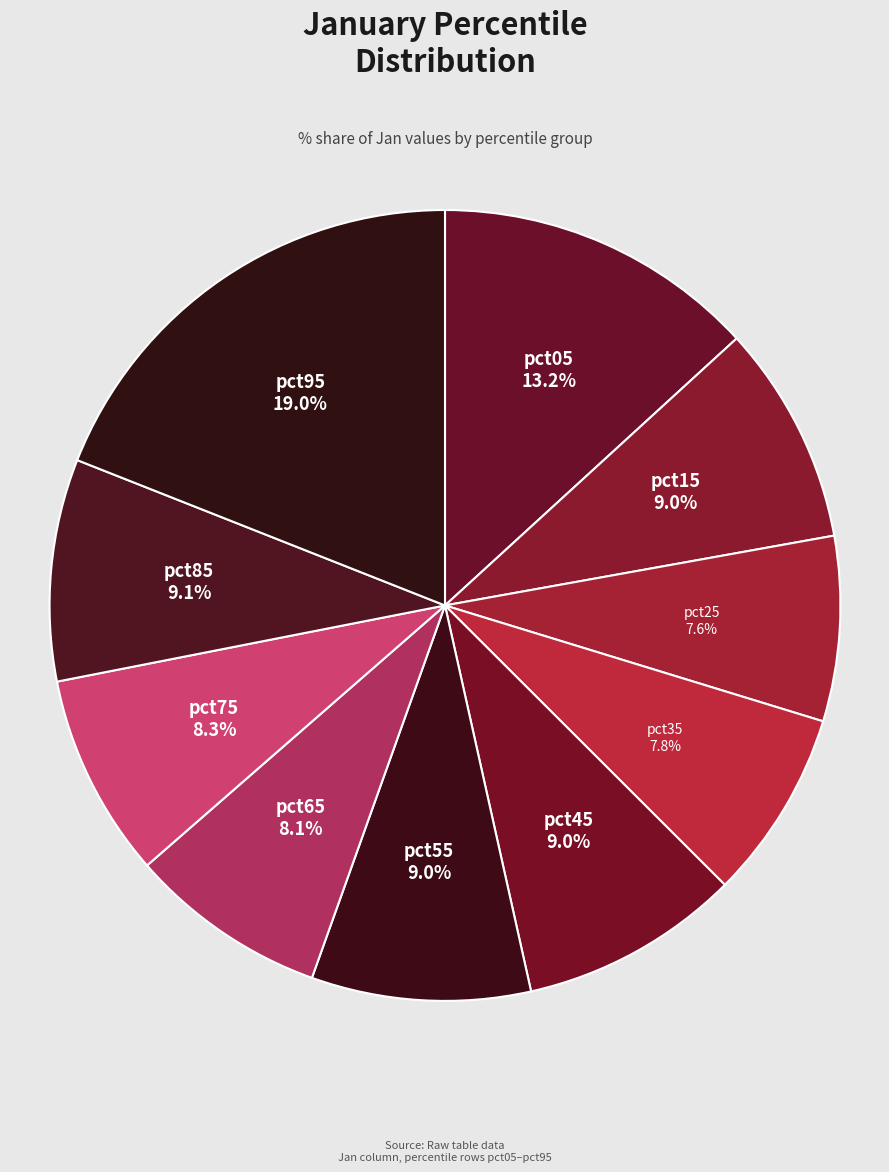

Which slice is the smallest?

pct25